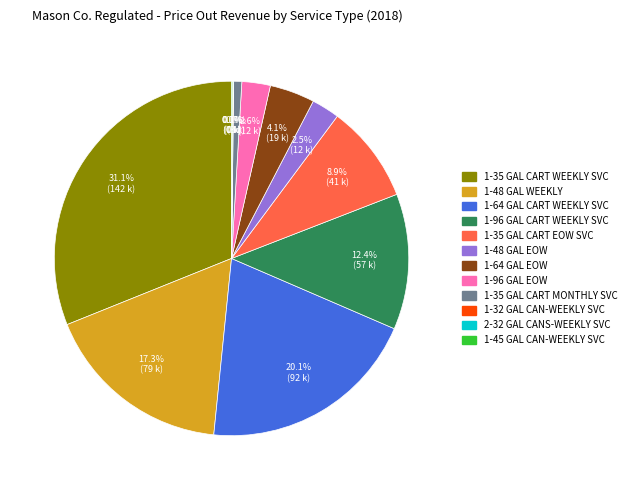

Which slice is the largest?

1-35 GAL CART WEEKLY SVC